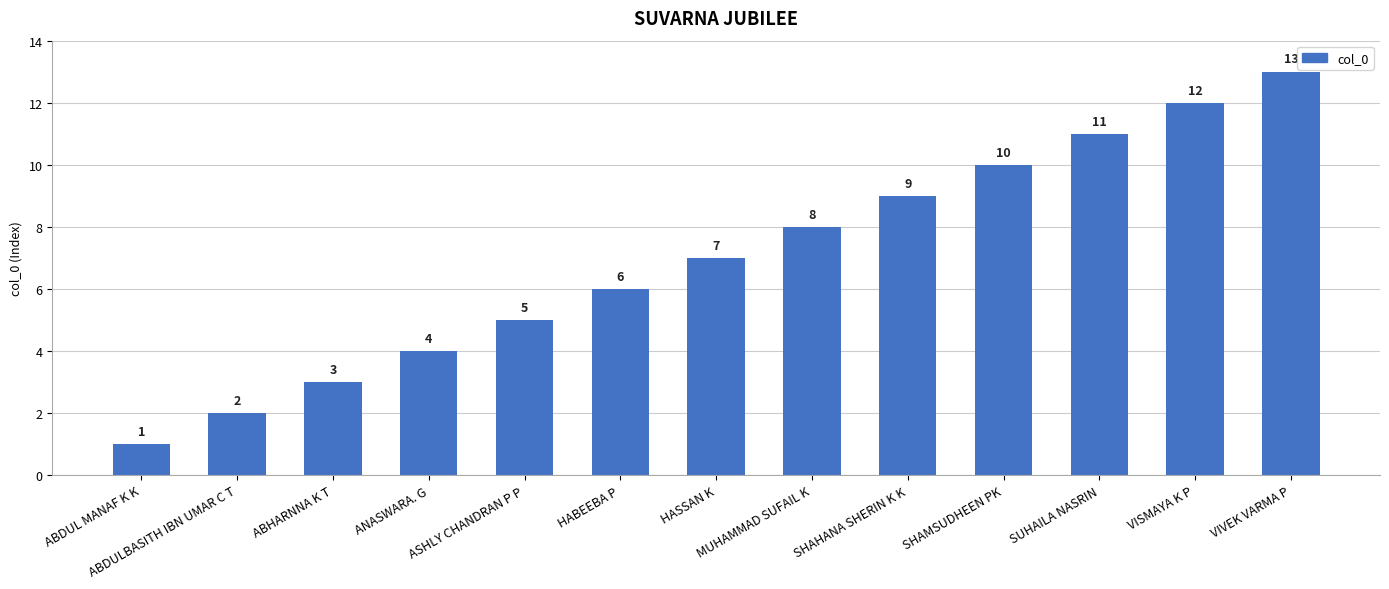

Which category has the highest value across all series?

VIVEK VARMA P